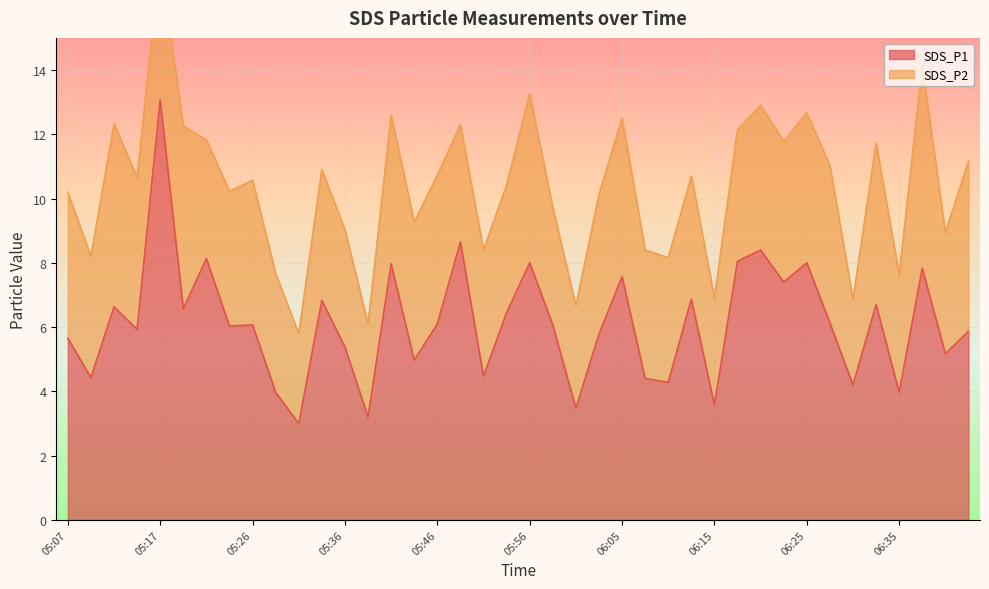

Is it true that SDS_P1 equals 7.6 at 06:05?

True